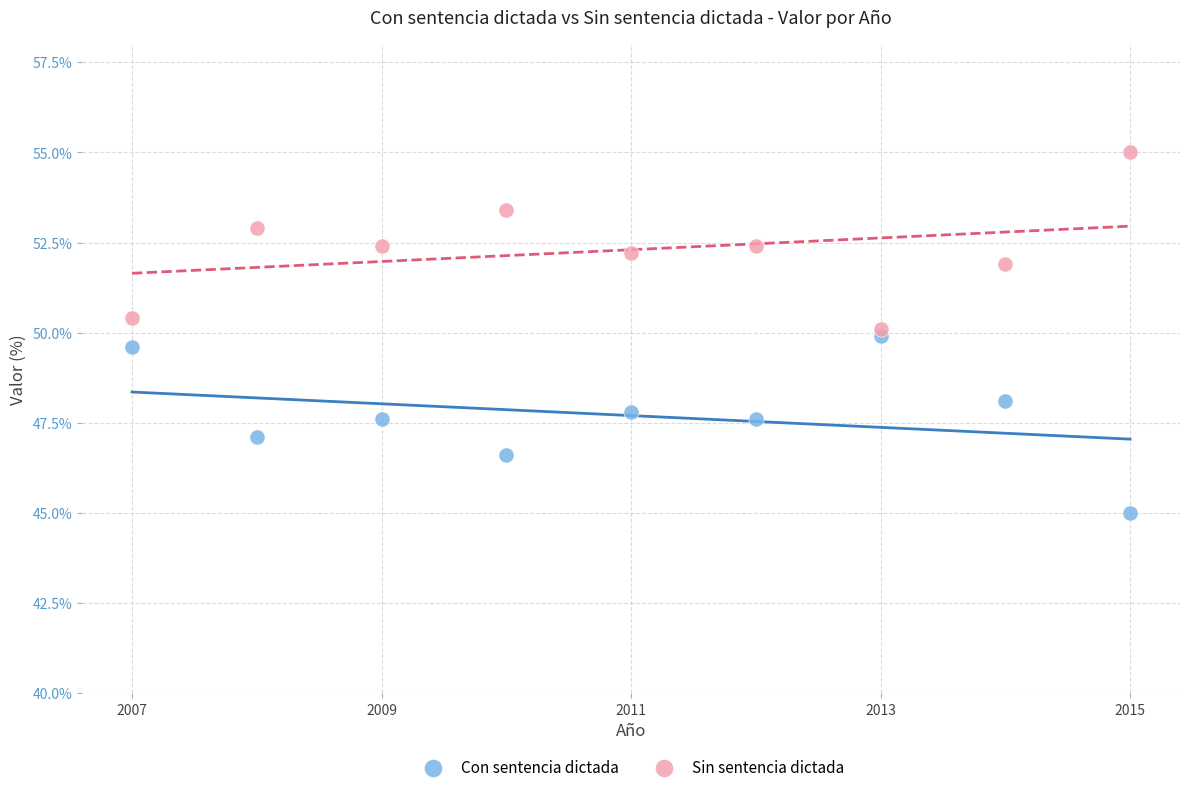

Across all data points, what is the range of Y values (max minus min)?

10.0